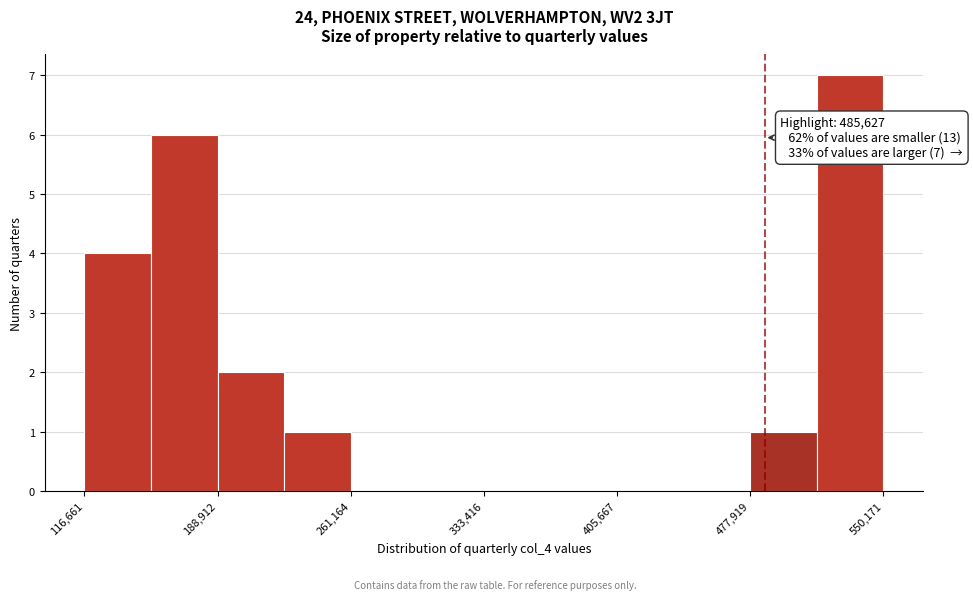

Read against the x-axis, roughly where is the centre of the tallest bar?

530000